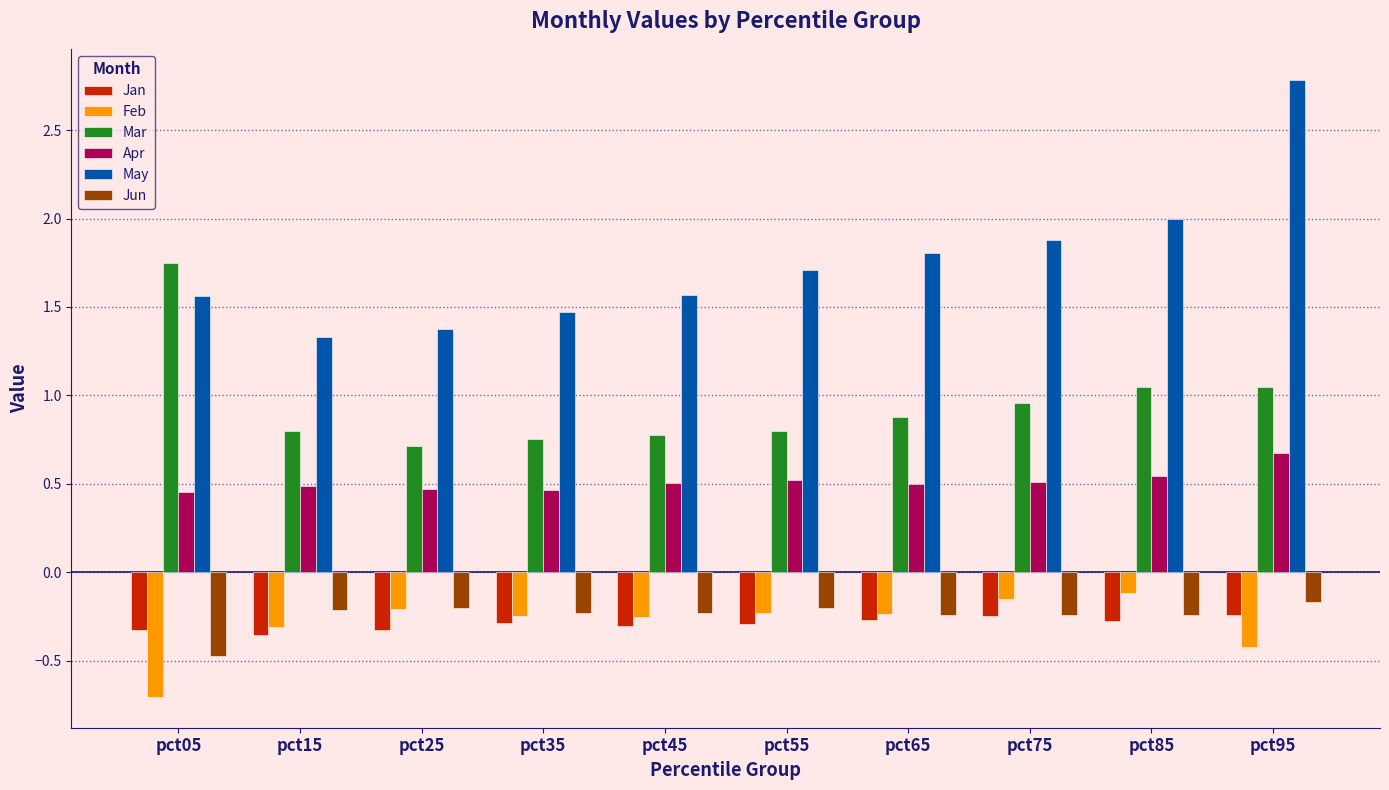

At which category is the sum across all series the highest?

pct95